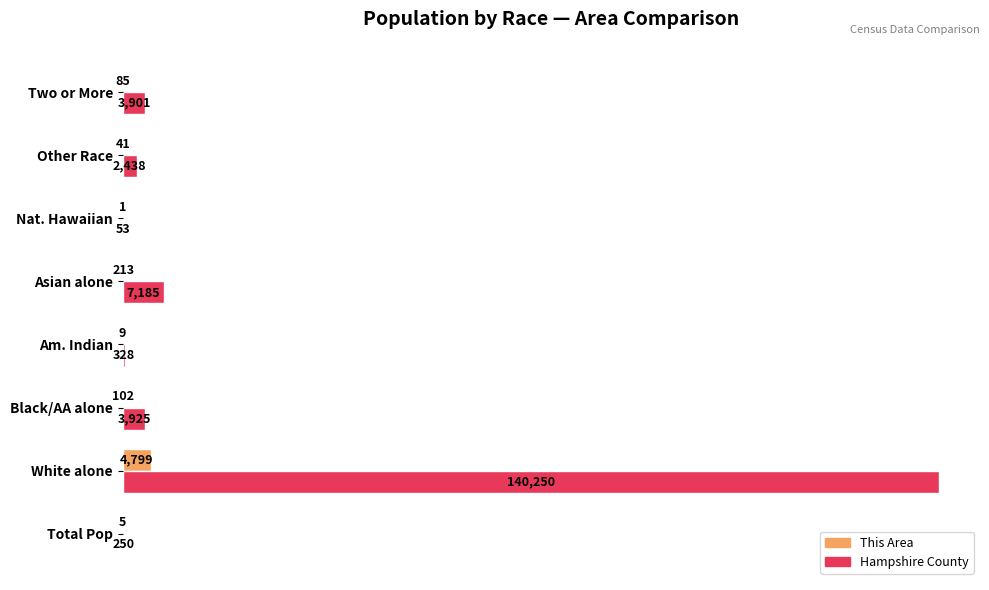

How many categories are shown in the chart?

8